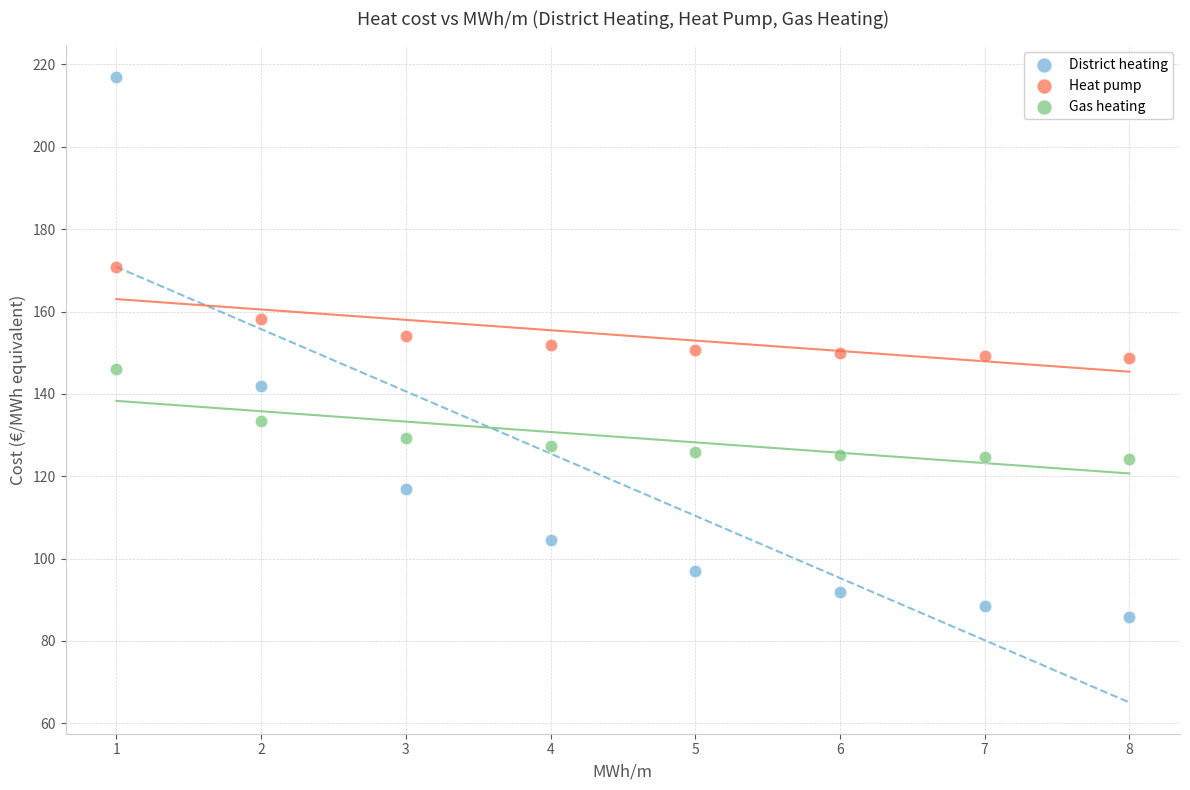

Which series contains the lowest Y value?

District heating